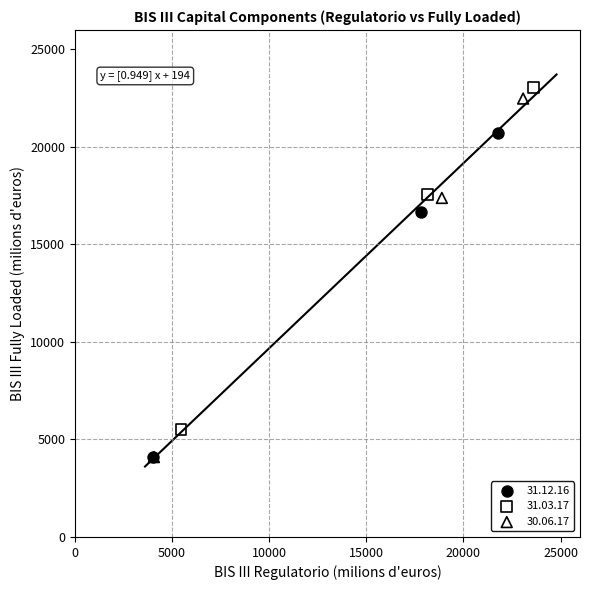

Which series has the largest Y range (max minus min)?

30.06.17